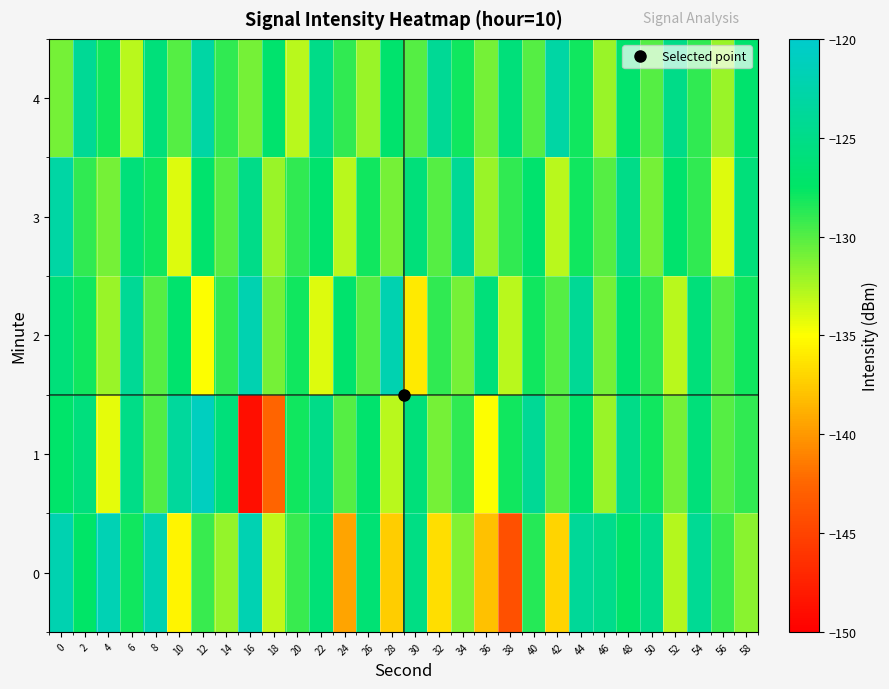

Which series has the widest spread of values?

1